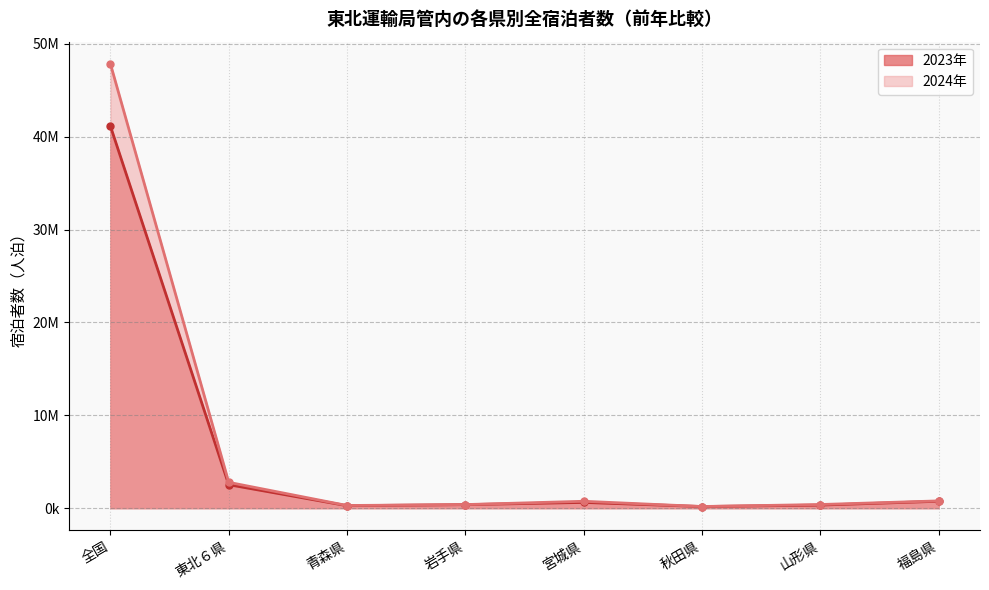

Reading left to right, transcribe all the data shown in this chart.

2023年: 全国=41139780	東北６県=2528300	青森県=269750	岩手県=380850	宮城県=621690	秋田県=177580	山形県=332740	福島県=745690
2024年: 全国=47848400	東北６県=2785920	青森県=289070	岩手県=388990	宮城県=745670	秋田県=181050	山形県=395730	福島県=785410